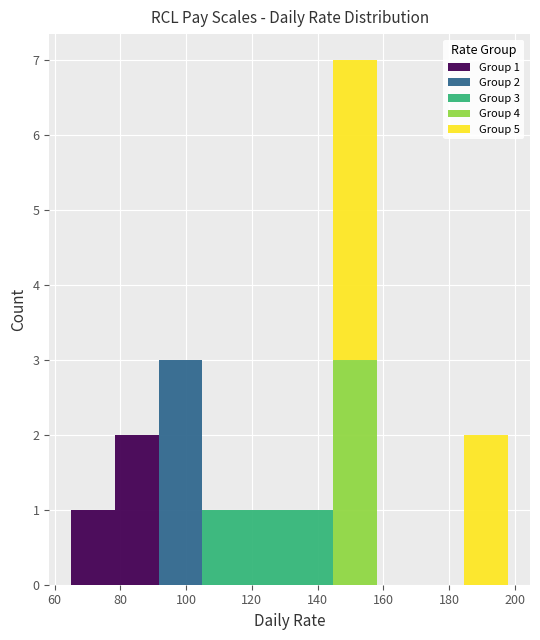

Which range on the x-axis has the tallest stacked bar (by total height)?

144 to 158